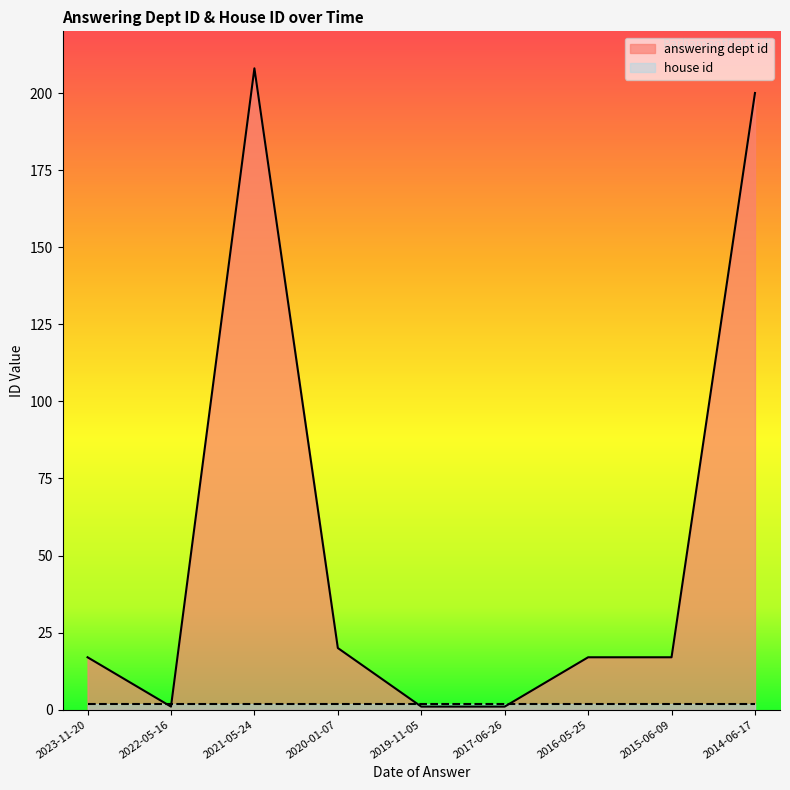

Which label corresponds to the smallest value in the chart?

2022-05-16